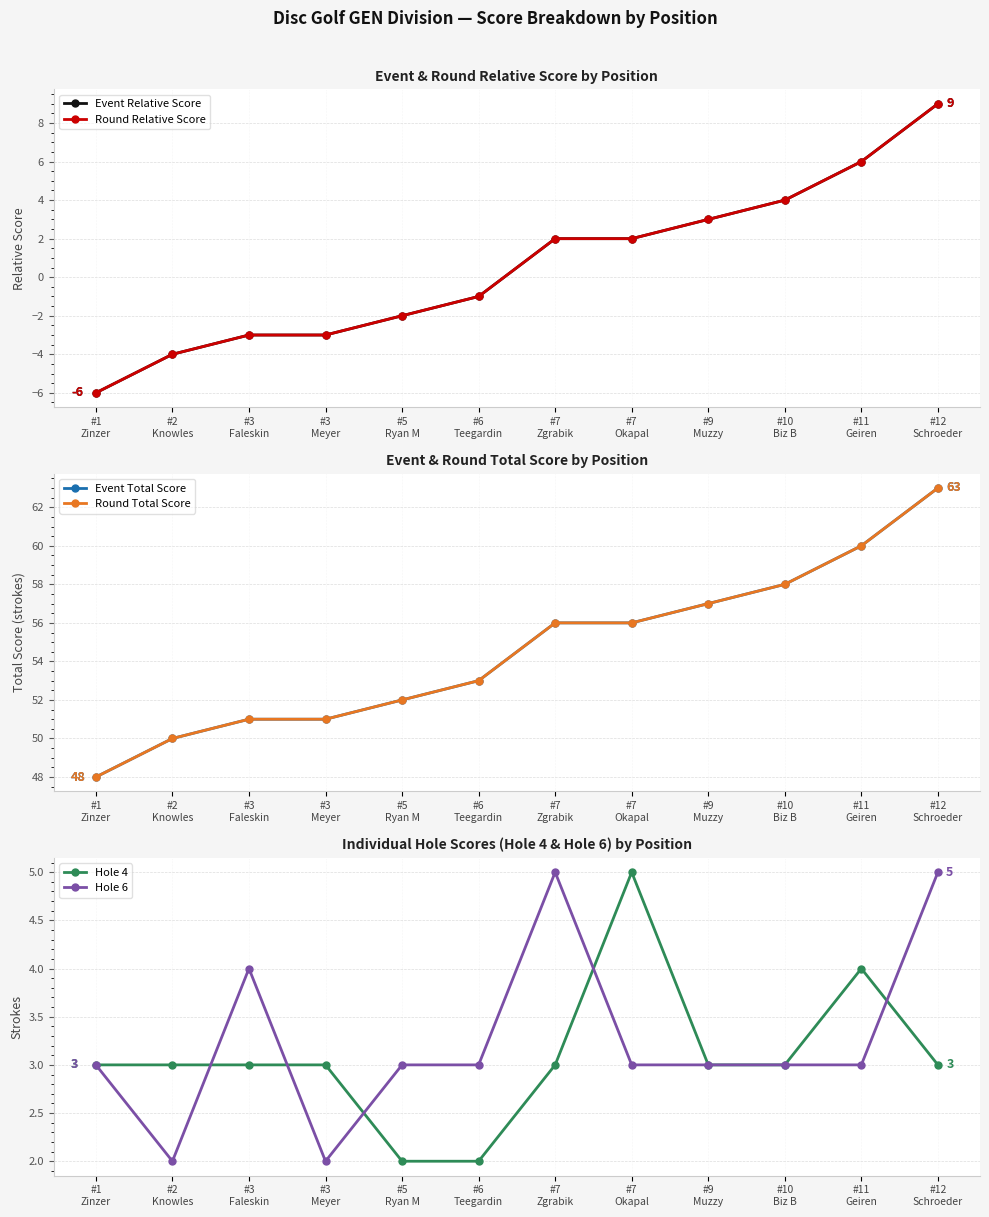

True or false: Event Total Score has a value of 85 at #7
Zgrabik.

False